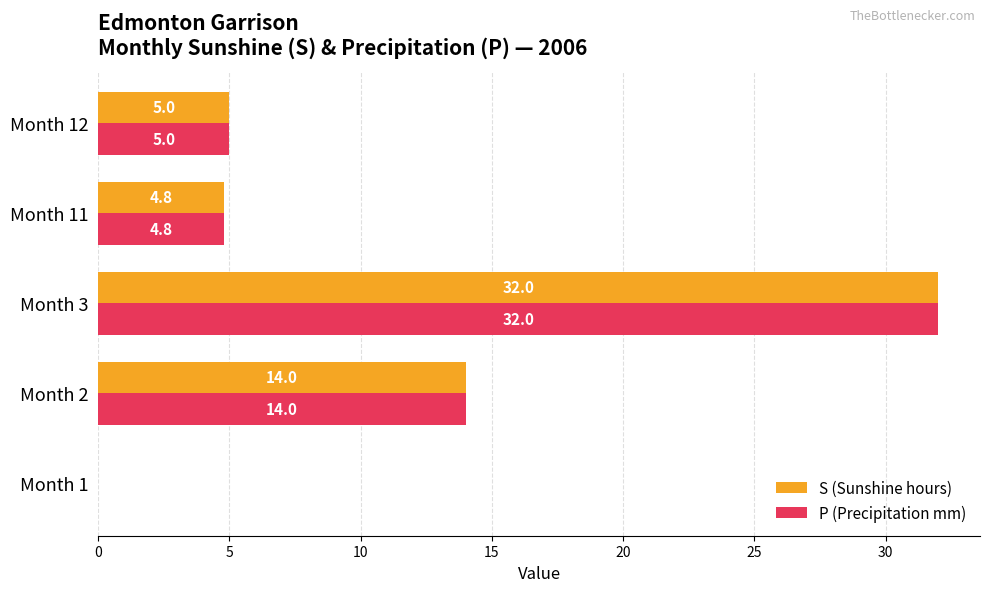

What is the sum of the S (Sunshine hours) values at Month 11 and Month 2?

18.8